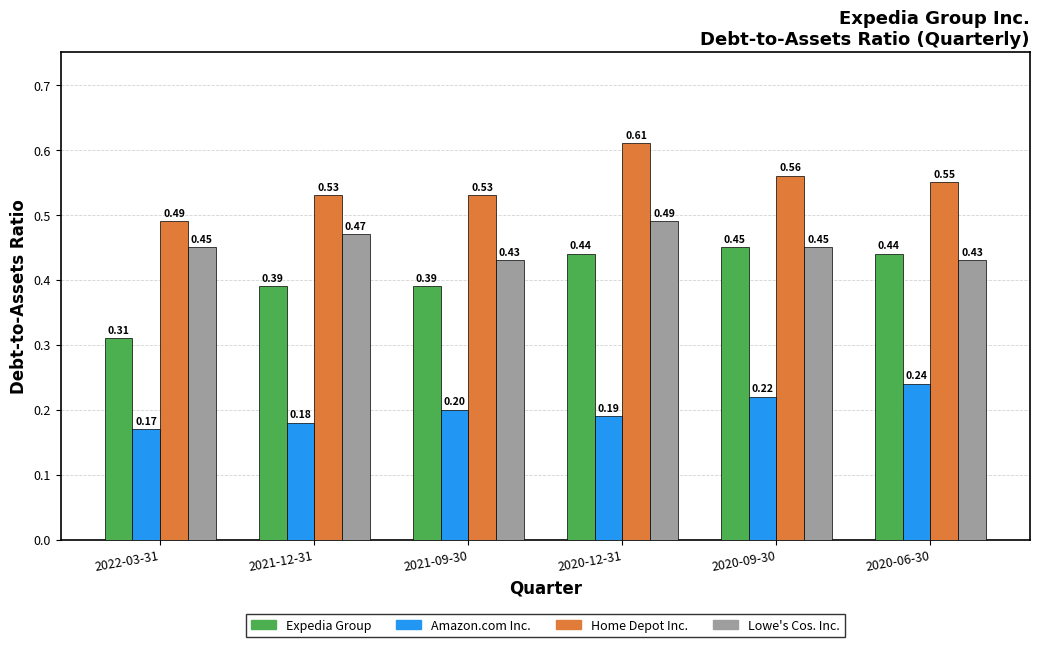

What are all the series names shown in the legend?

Expedia Group, Amazon.com Inc., Home Depot Inc., Lowe's Cos. Inc.